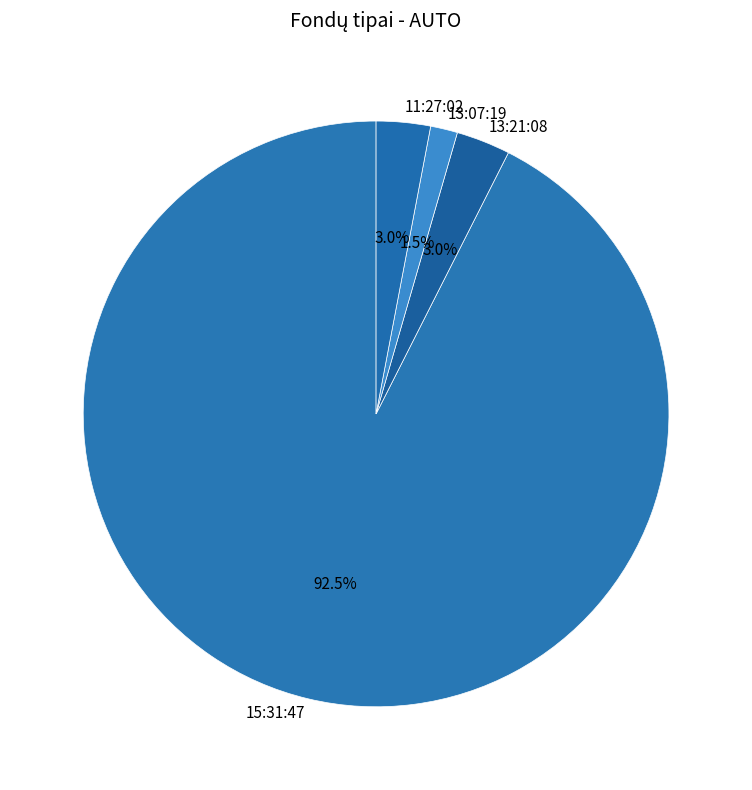

To the nearest percent, what portion does 11:27:02 represent?

3%